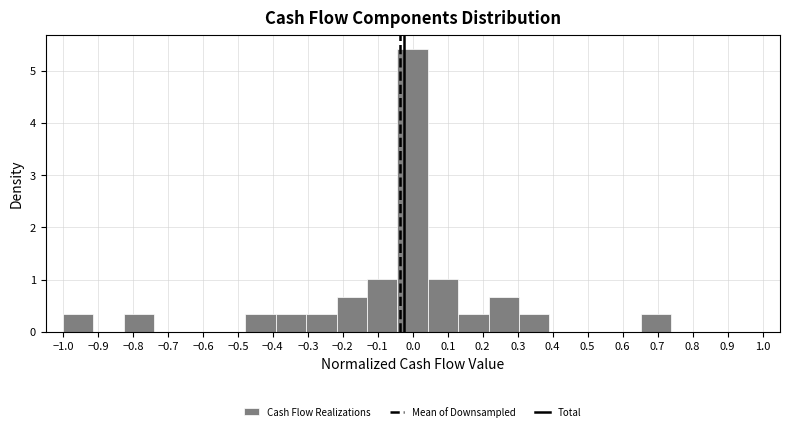

Over which range of the x-axis is the bar tallest?

-0.04 to 0.04